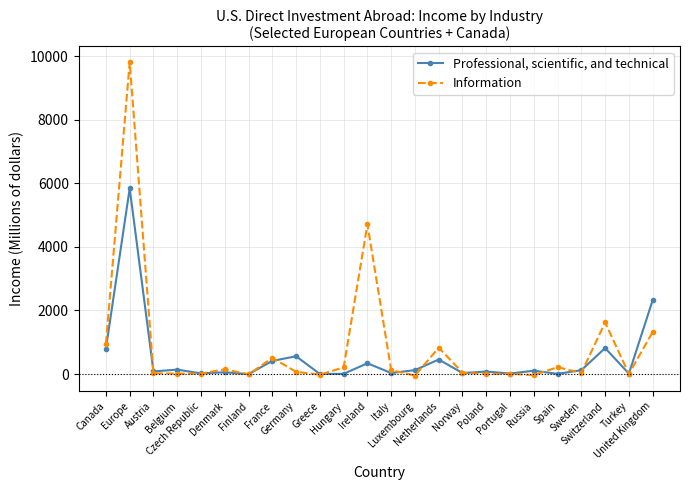

How many data points does each series have?

24